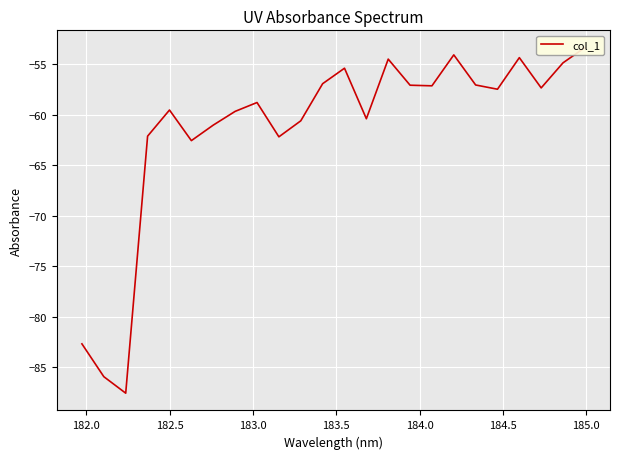

What is the value of the 16th point from the left?

-57.1